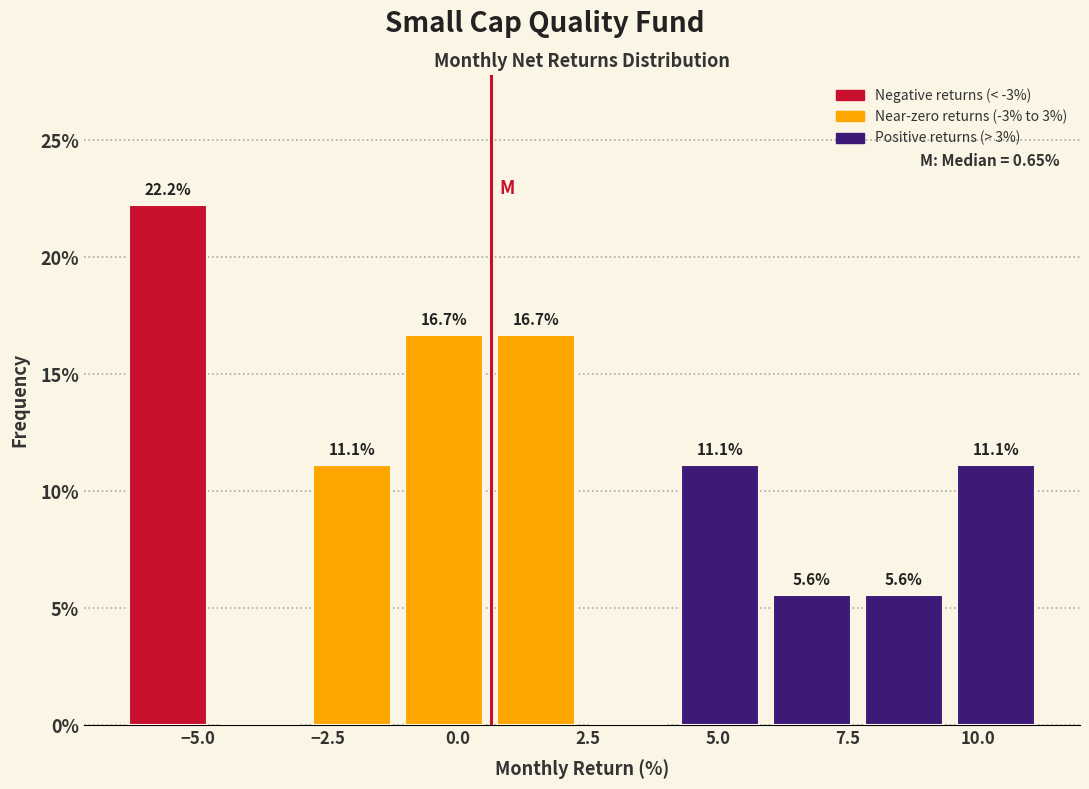

Read against the x-axis, roughly where is the centre of the tallest bar?

-5.5